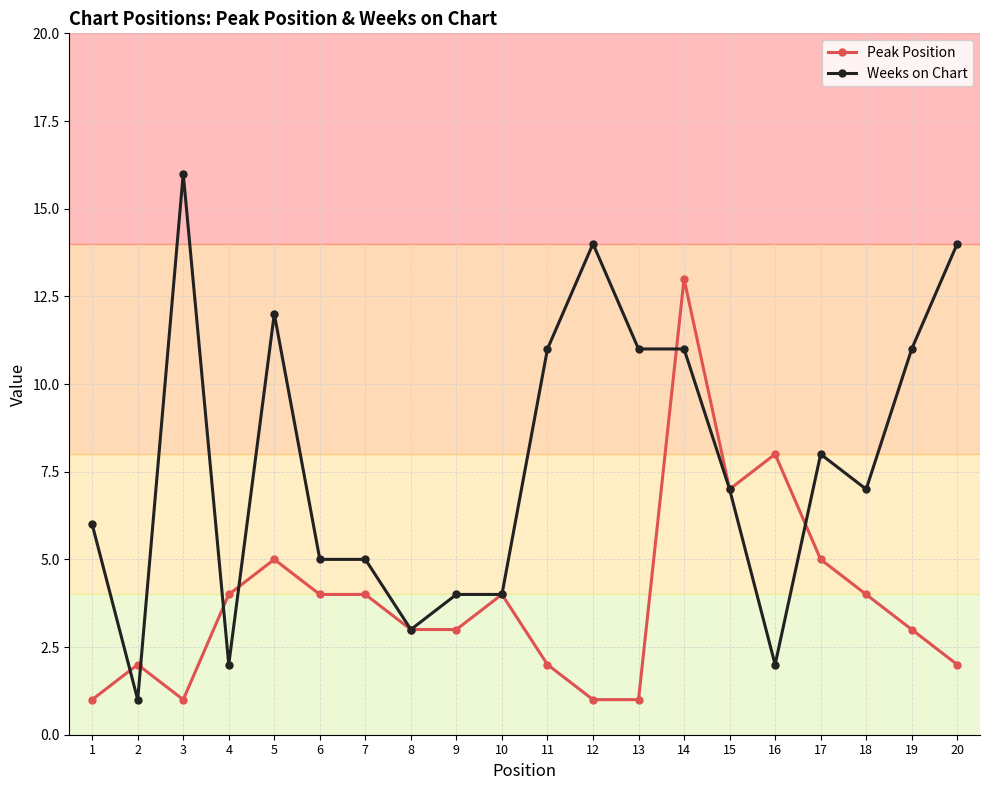

What is the maximum value shown in the chart?

16